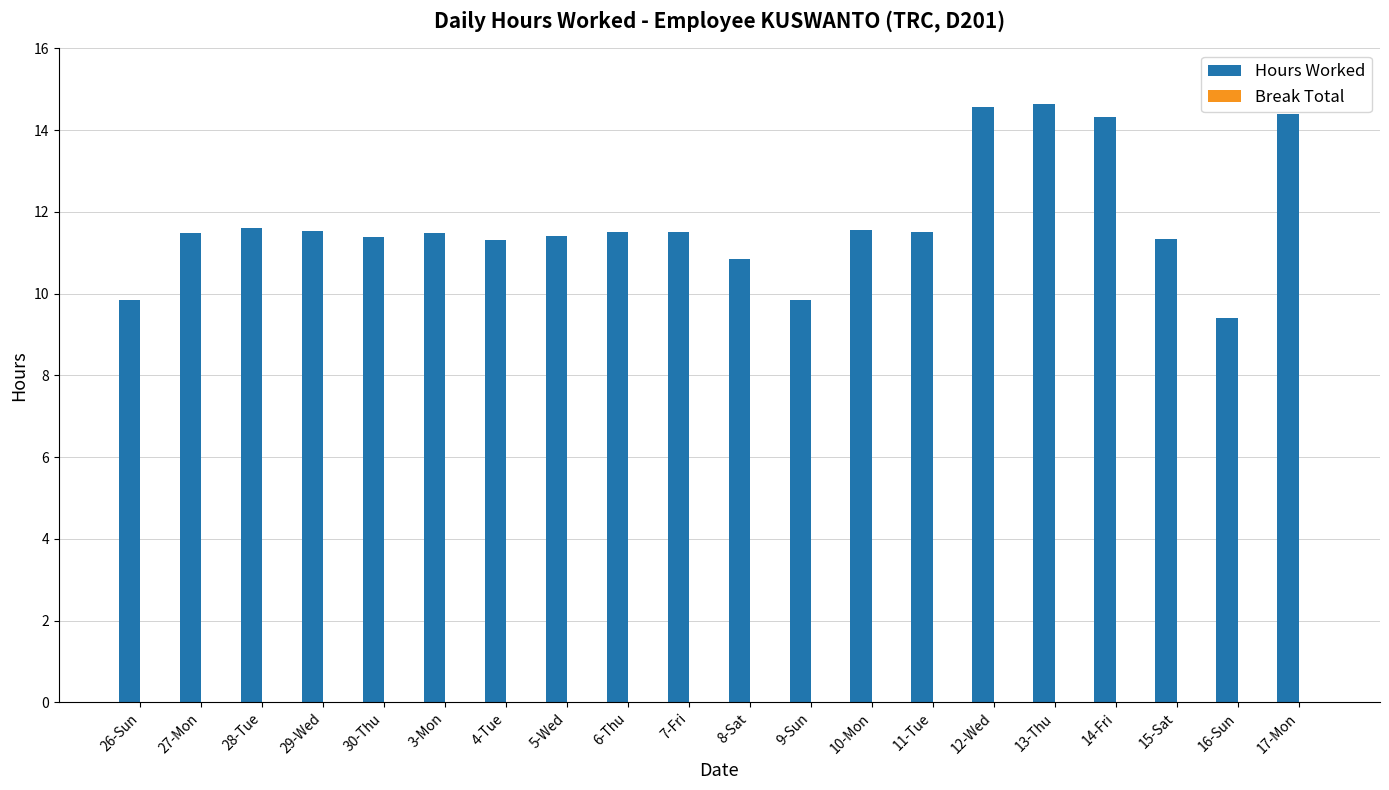

Which category has the lowest value across all series?

16-Sun